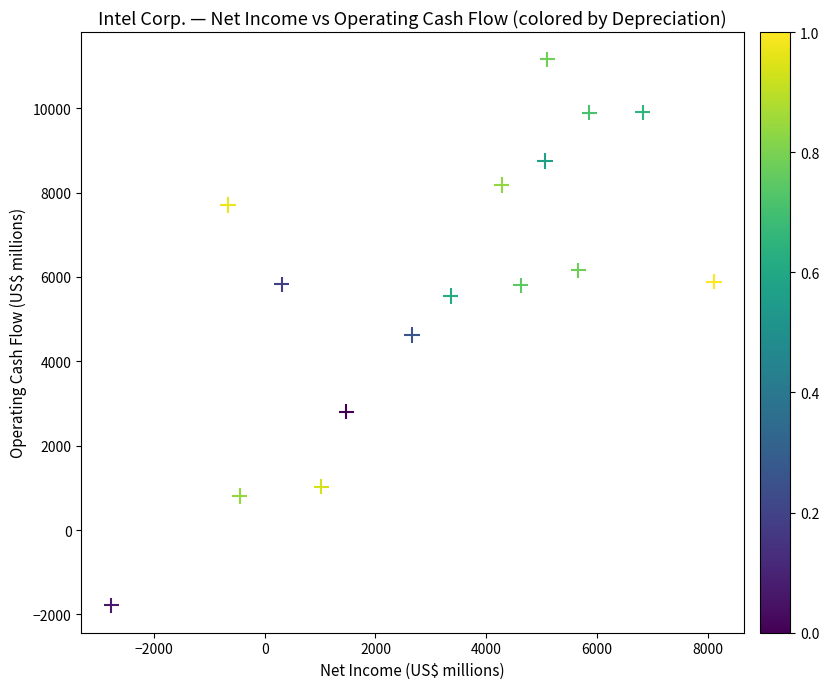

What is the range of Y values (max minus min)?

12942